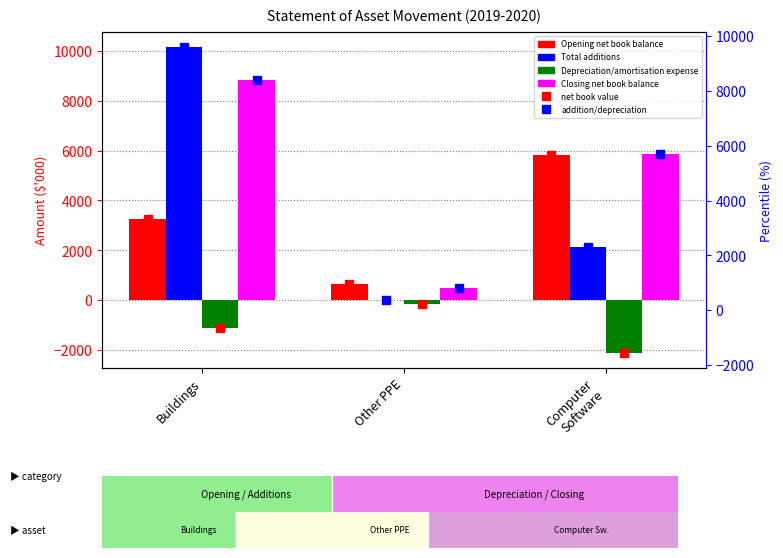

What is the difference between the maximum and minimum values in the Closing net book balance series?

8338